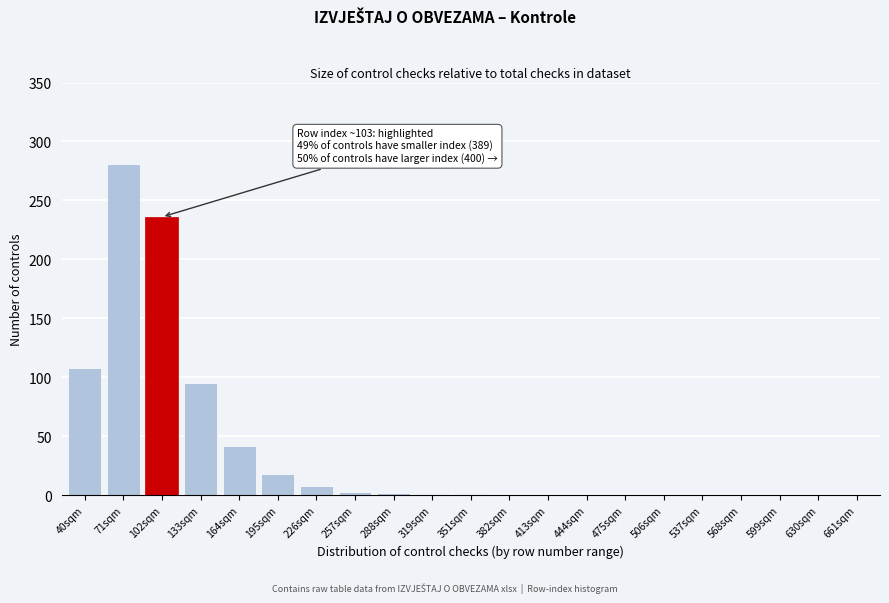

Where is the data nearest to the value 140?

40sqm